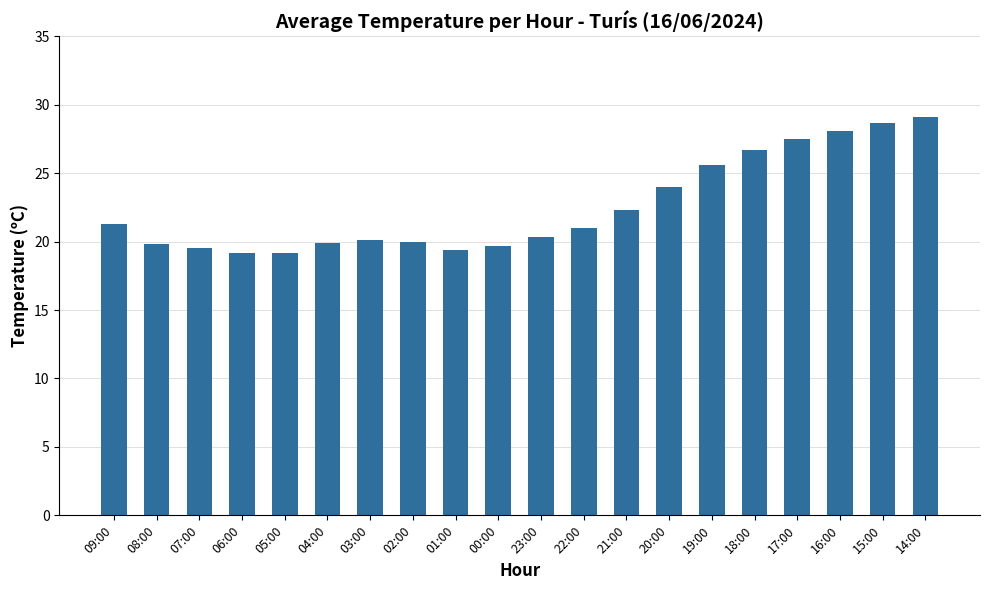

What is the label of the 18th bar from the right?

07:00